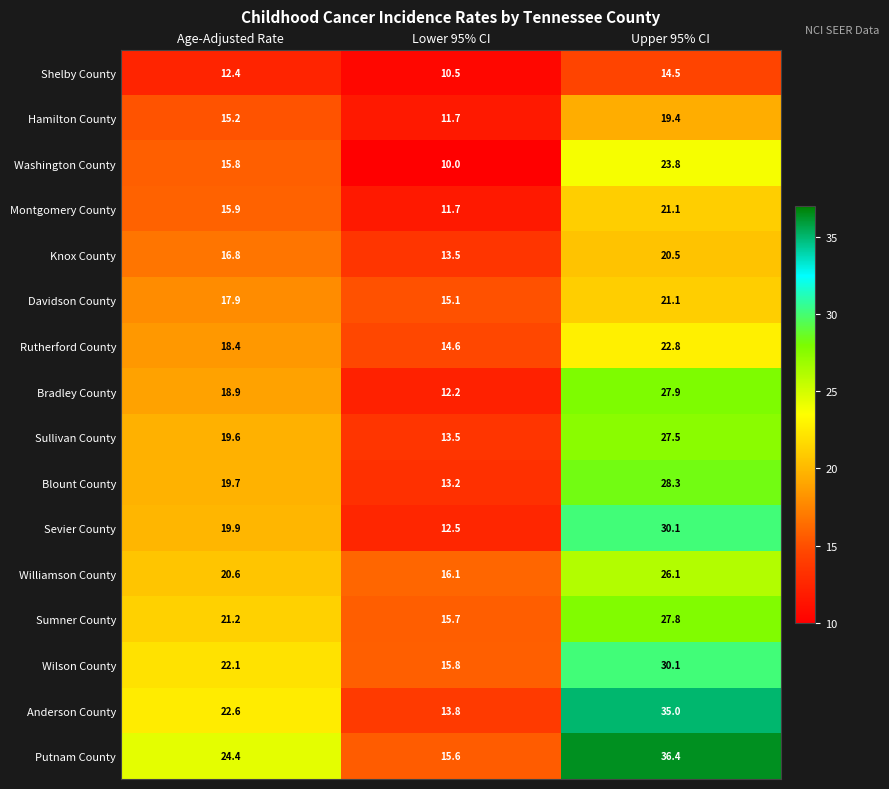

The value of Sevier County at Upper 95% CI is 43.1. True or false?

False